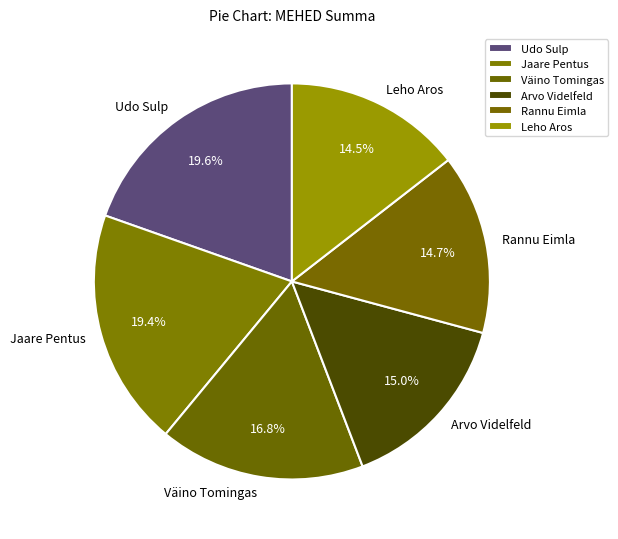

True or false: Arvo Videlfeld accounts for 15% of the total.

True